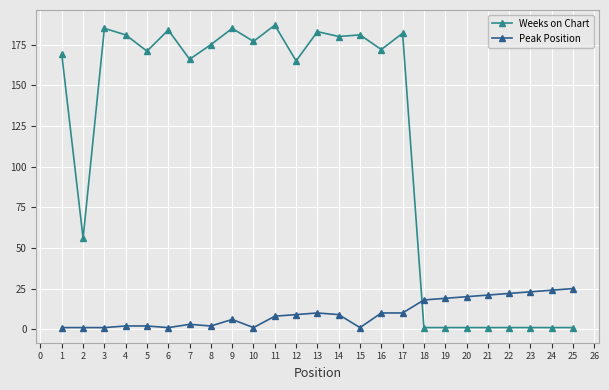

Which series has the largest total across all categories?

Weeks on Chart